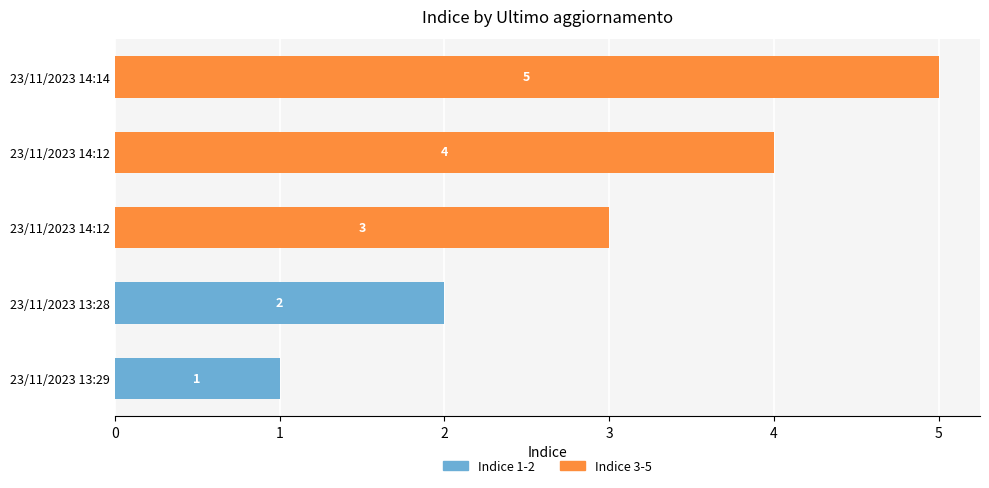

What is the total value across all series at 23/11/2023 13:29?

1